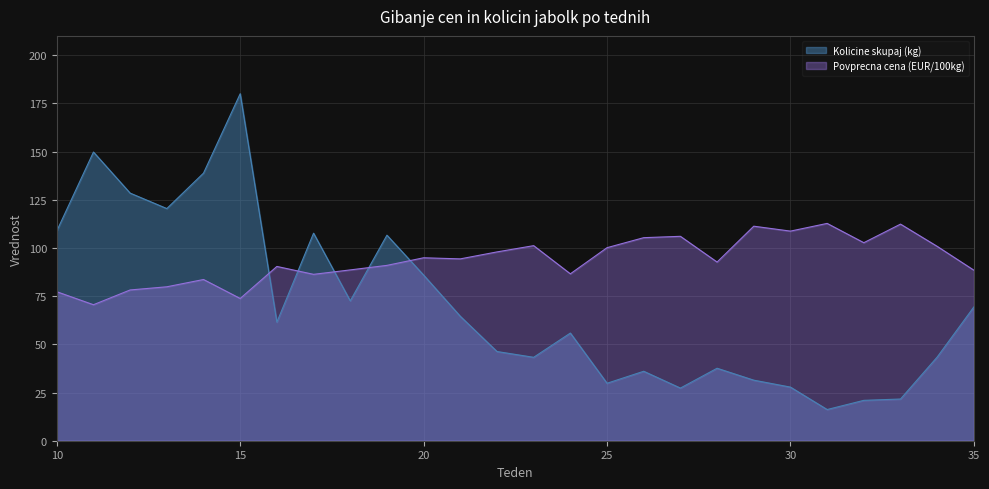

What is the sum of the Kolicine skupaj (kg) values at 30 and 32?

48.8